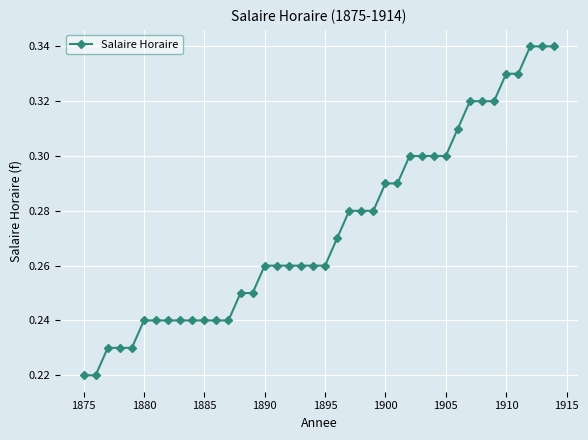

What is the difference between the maximum and minimum values?

0.1